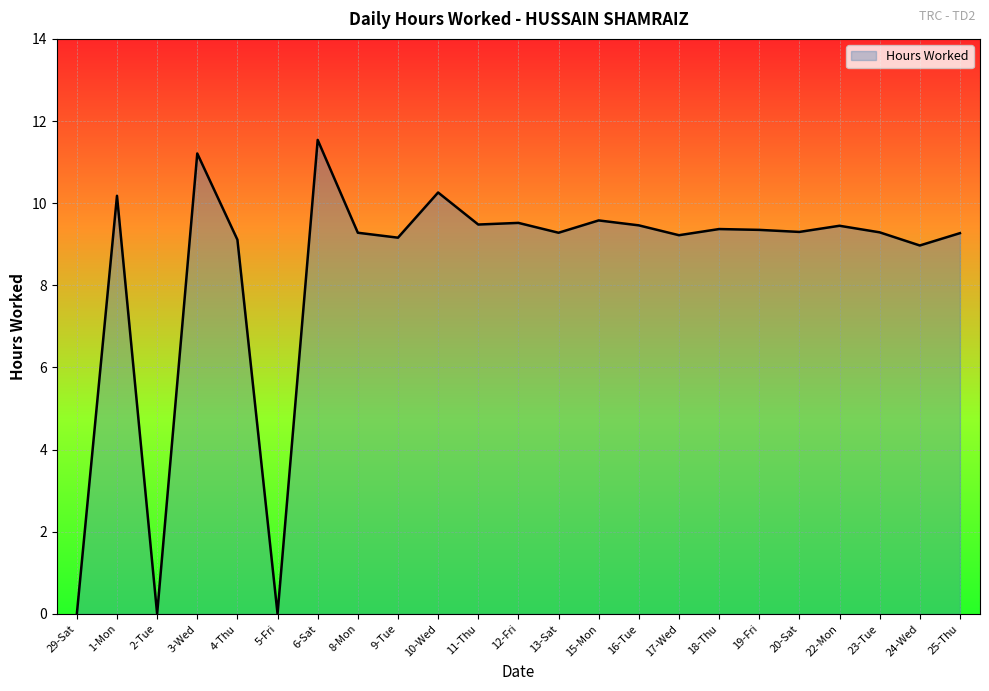

What position from the left is 11-Thu?

11